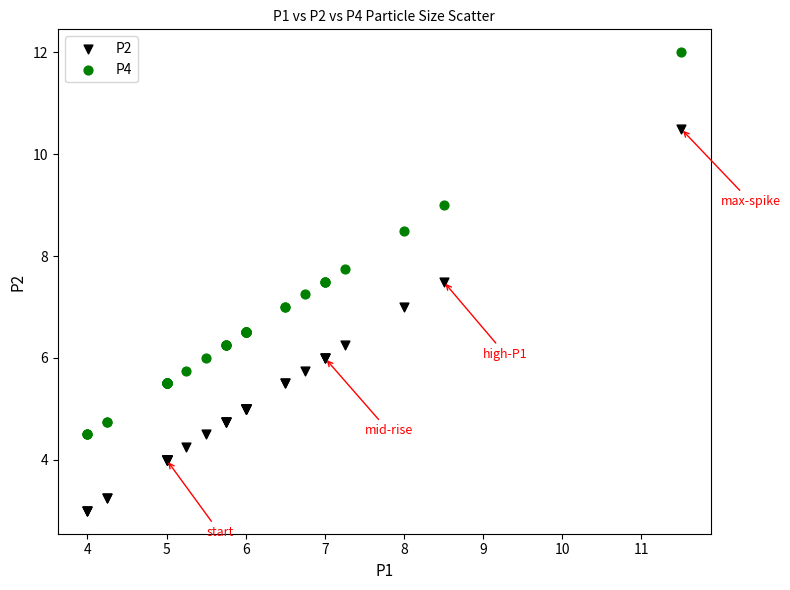

Which series contains the lowest Y value?

P2